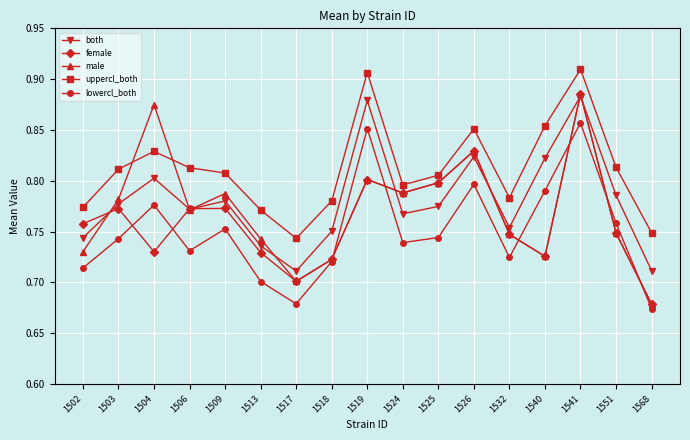

Count the number of categories in the chart.

17